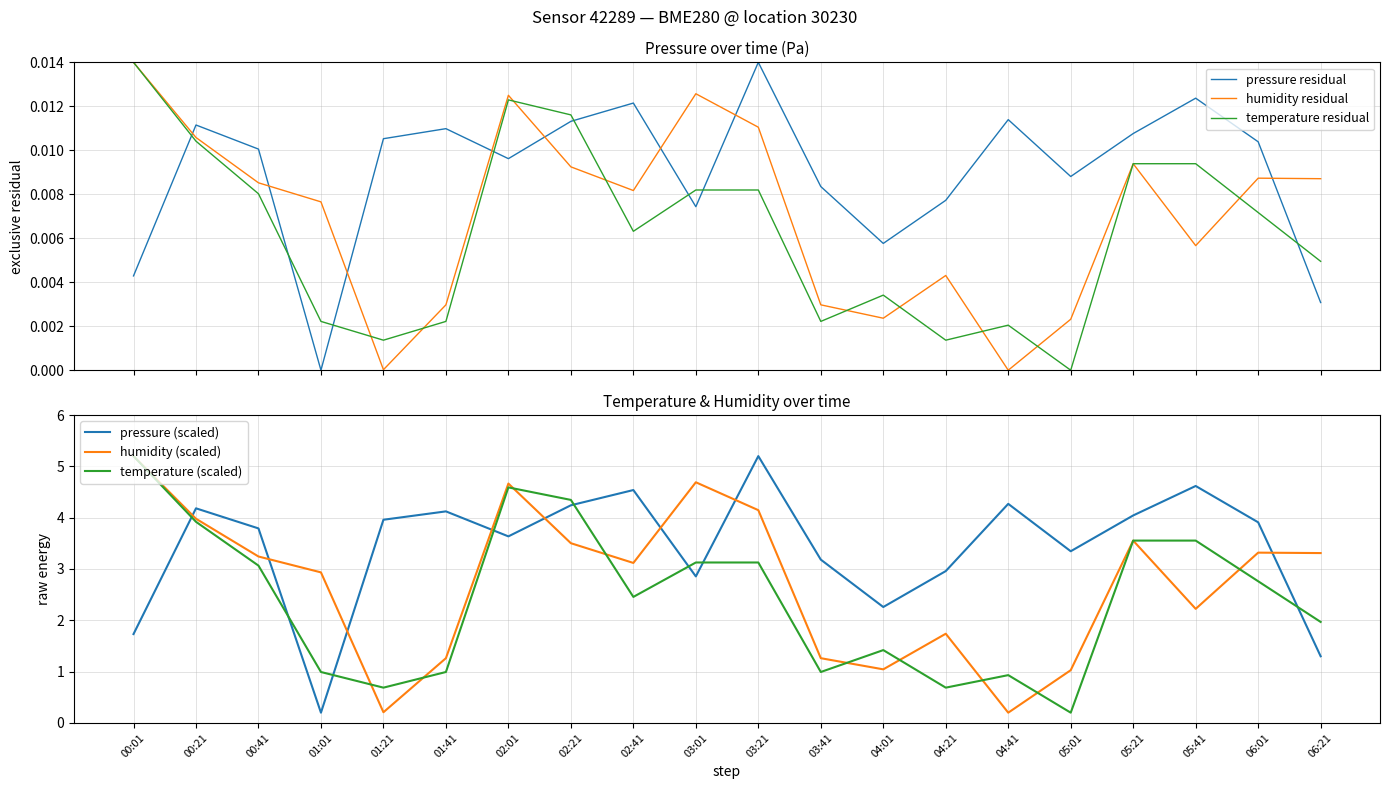

Does the chart display data point markers on the line(s)?

No